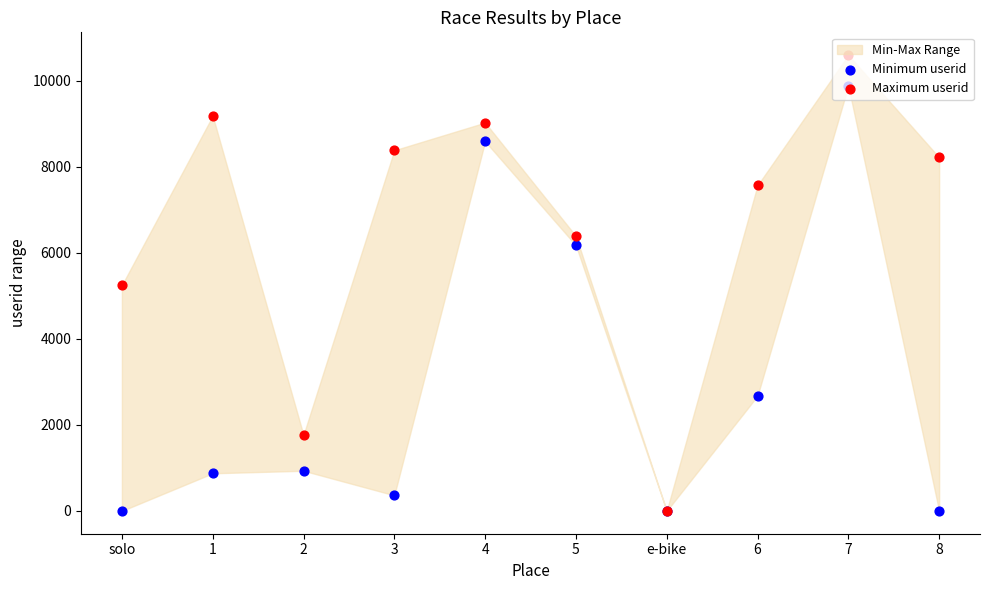

Which series has the widest spread of Y values?

Maximum userid